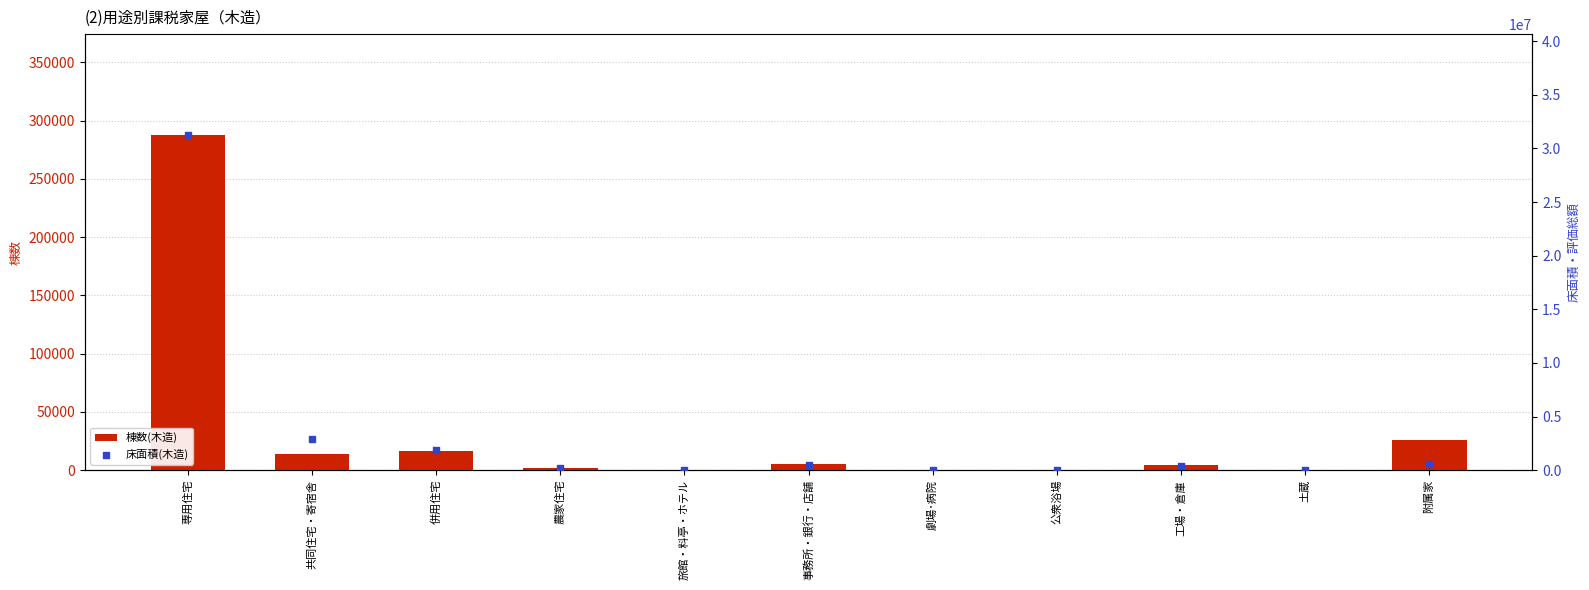

Which series has the largest Y range (max minus min)?

床面積(木造)